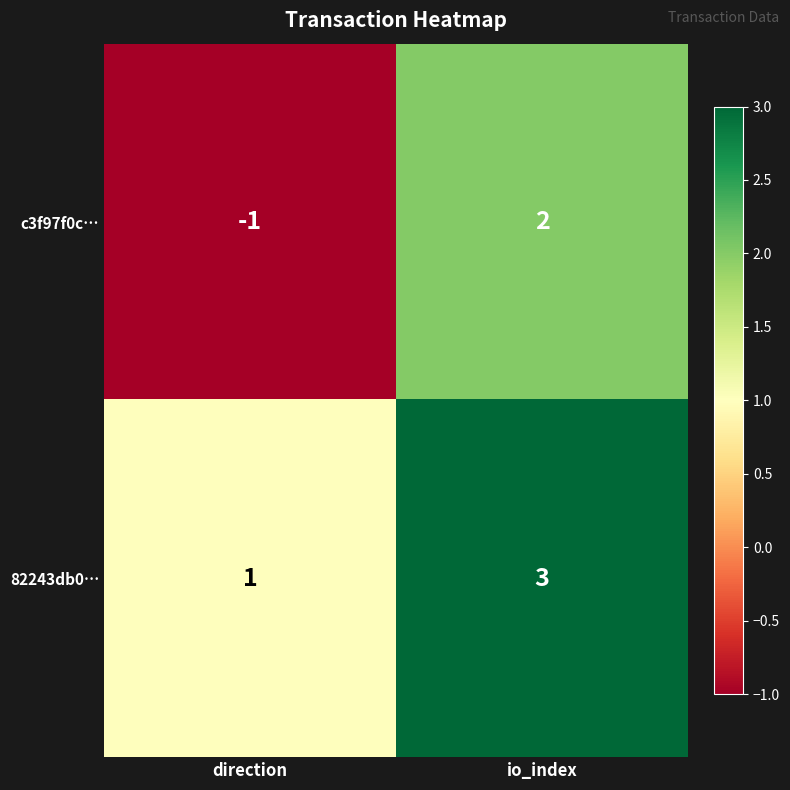

The 82243db0… series shows 1 at io_index. True or false?

False